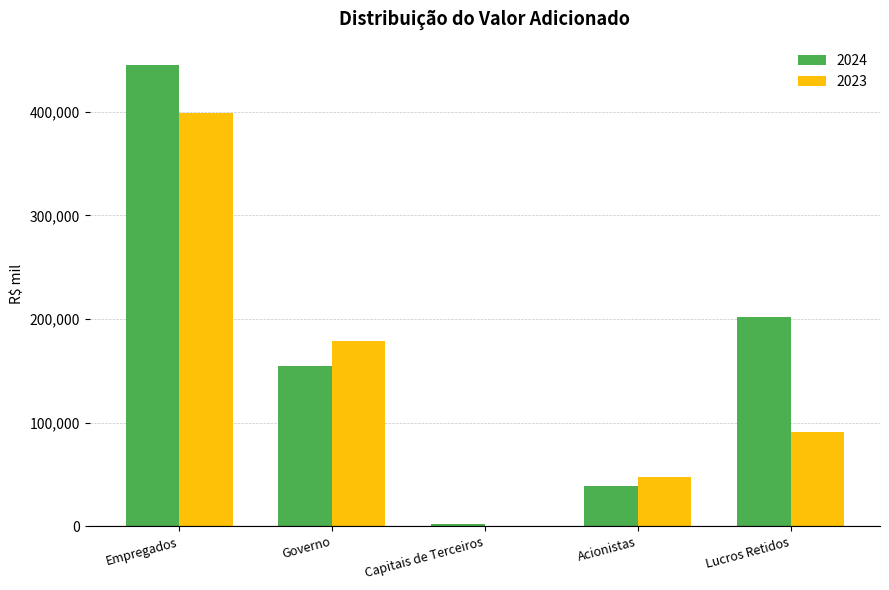

Reading left to right, what are all the values shown in this chart?

2024: 445317	154770	2327	38868	201898
2023: 398463	179111	557	47785	90494